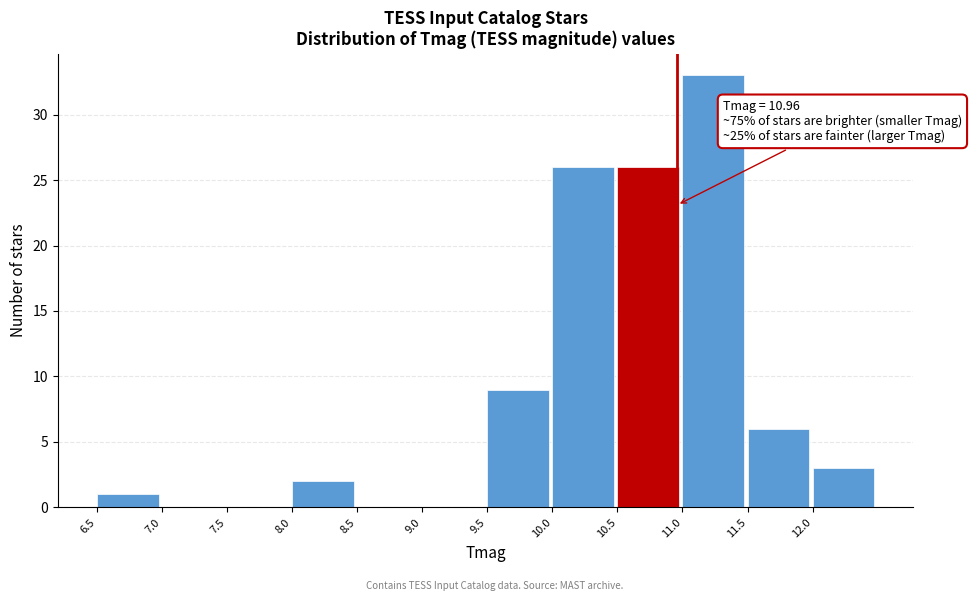

Over which range of the x-axis is the bar tallest?

11.0 to 11.5